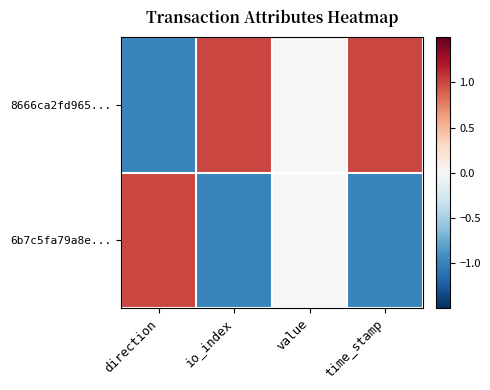

Rank the series by their average value, from lowest to highest.

6b7c5fa79a8e..., 8666ca2fd965...